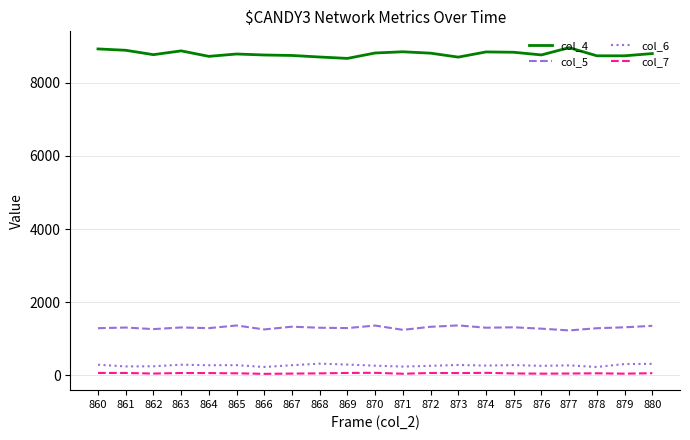

What is the maximum value shown in the chart?

8959